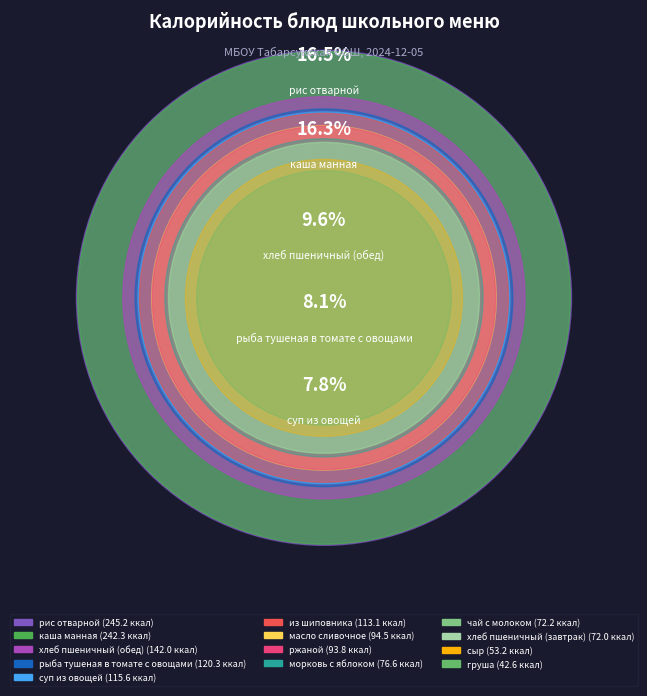

To the nearest percent, what is the difference between the чай с молоком and суп из овощей slice percentages?

3%